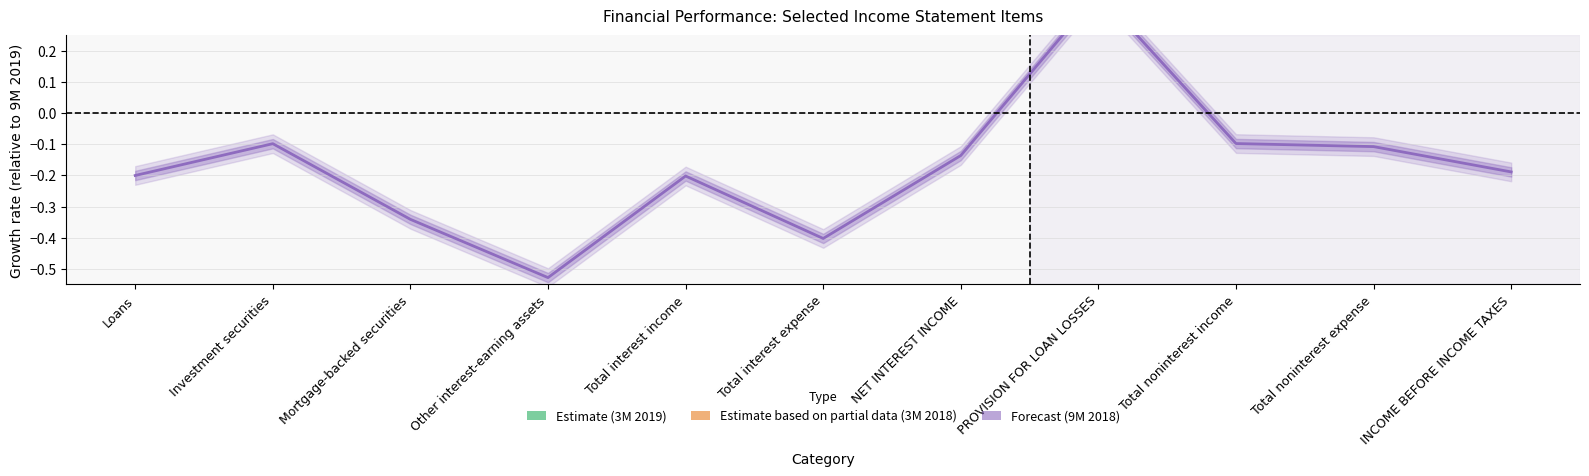

At how many categories does at least one series exceed 0?

1